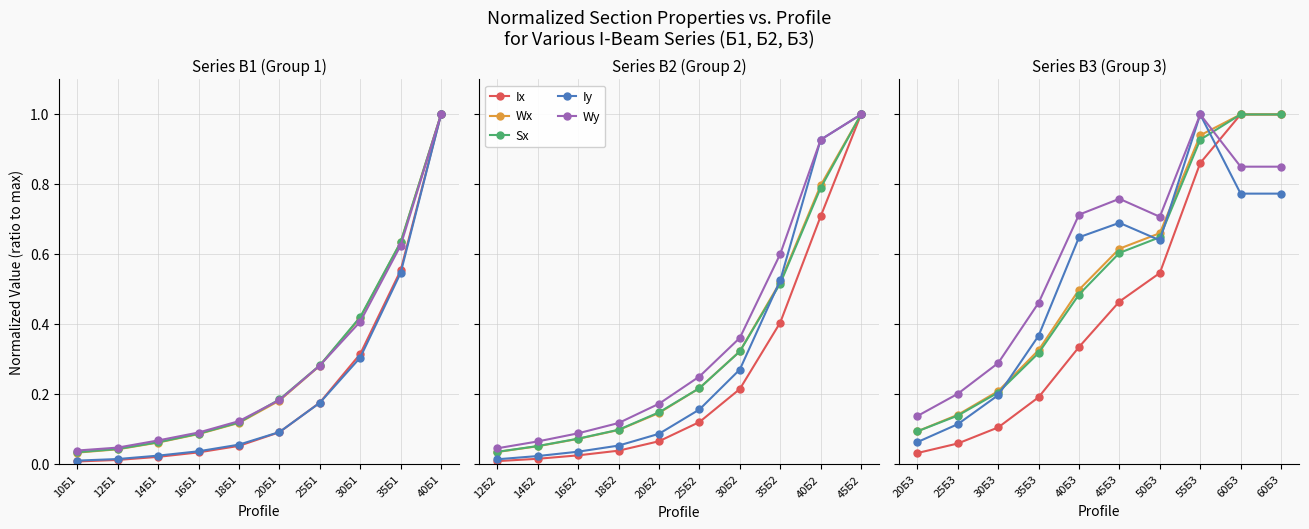

What is the value of the Wх point at the 7th from the left?

0.7